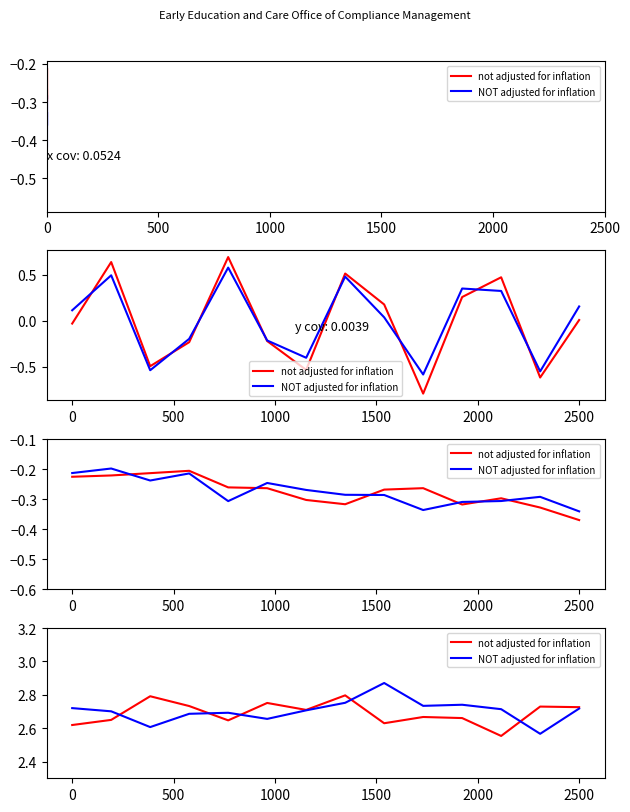

Rank the series by their maximum value, from highest to lowest.

NOT adjusted for inflation, not adjusted for inflation